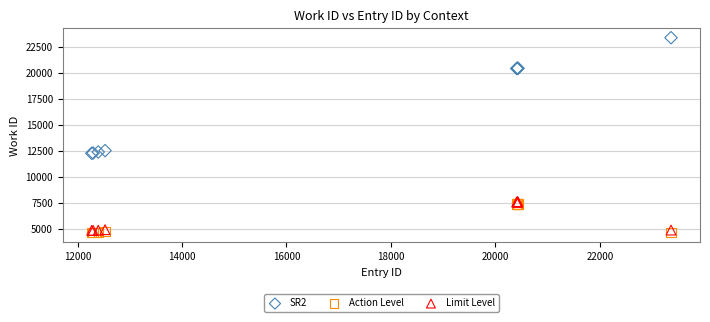

Which series contains the highest Y value?

SR2